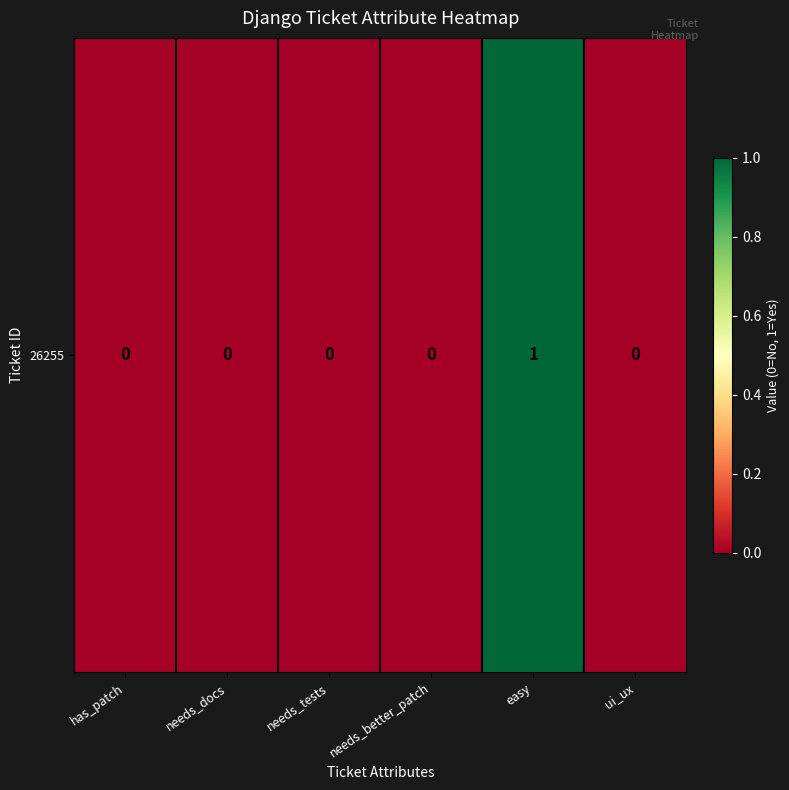

How many data points does each series have?

6